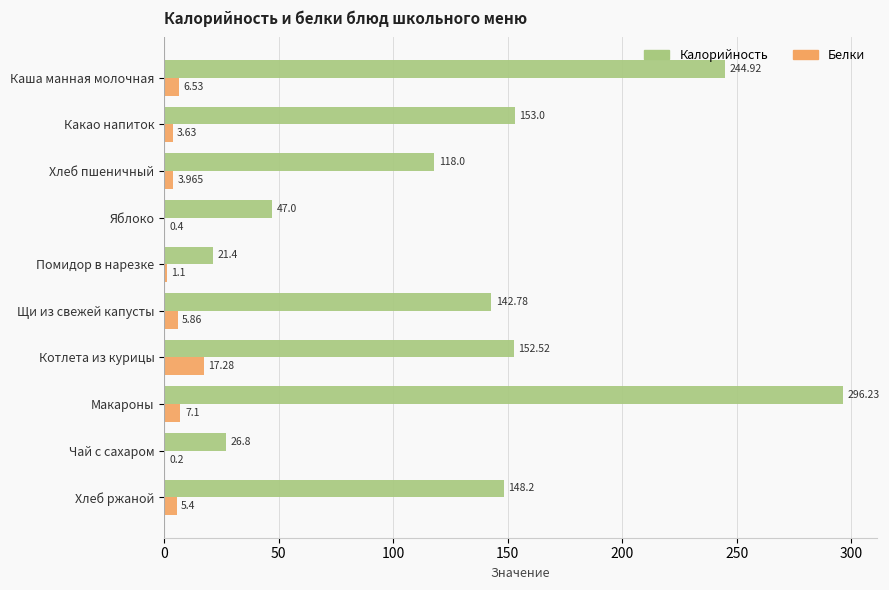

How many data points in Белки are above 5?

5